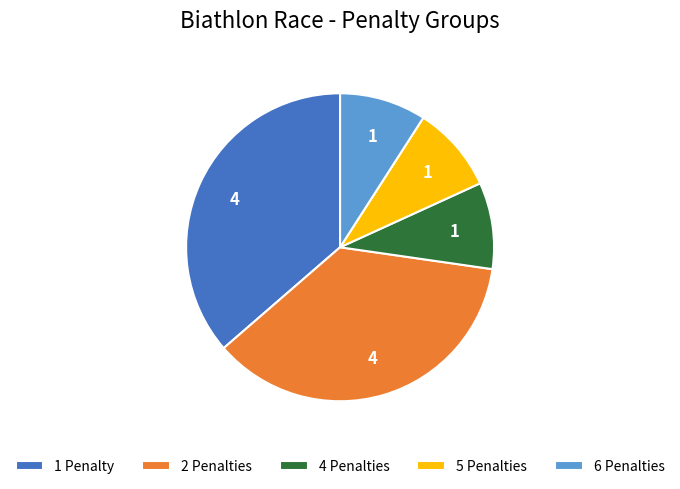

Count the number of slices in the pie.

5